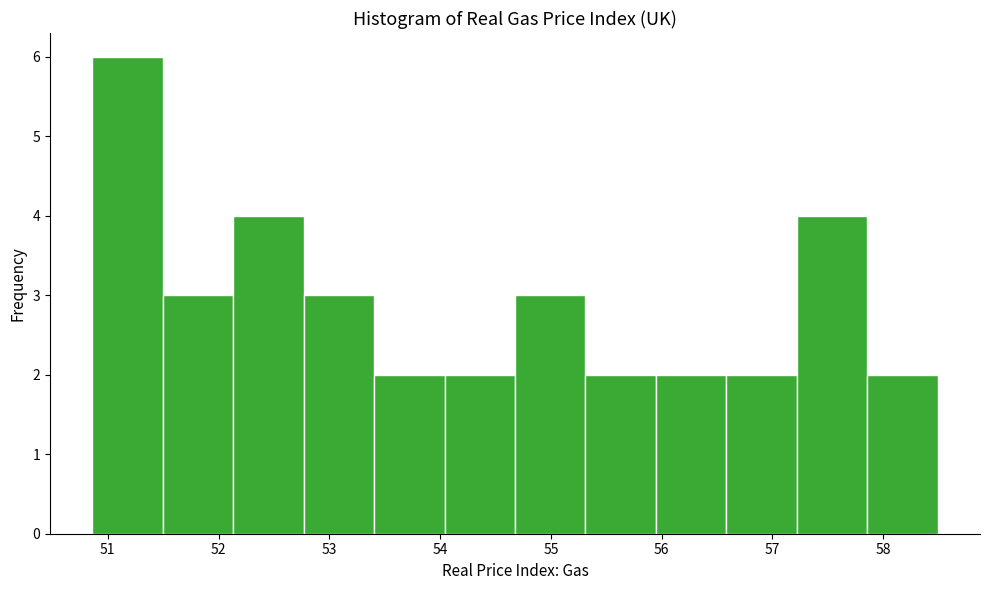

Reading left to right, list every bar in this chart as the range it spans on the x-axis followed by its height. Neither the bar edges nor the heights are printed on the chart, so give them approximately, as read against the axes.

50.9 to 51.5: 6
51.5 to 52.1: 3
52.1 to 52.8: 4
52.8 to 53.4: 3
53.4 to 54.0: 2
54.0 to 54.7: 2
54.7 to 55.3: 3
55.3 to 55.9: 2
55.9 to 56.6: 2
56.6 to 57.2: 2
57.2 to 57.9: 4
57.9 to 58.5: 2